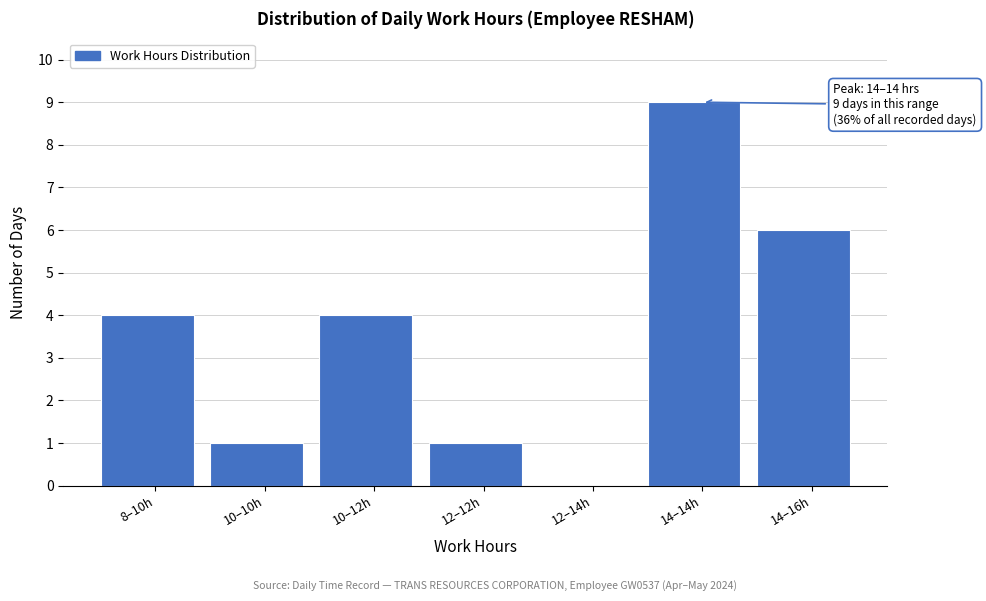

Reading left to right, transcribe all the data shown in this chart.

8–10h=4	10–10h=1	10–12h=4	12–12h=1	12–14h=0	14–14h=9	14–16h=6